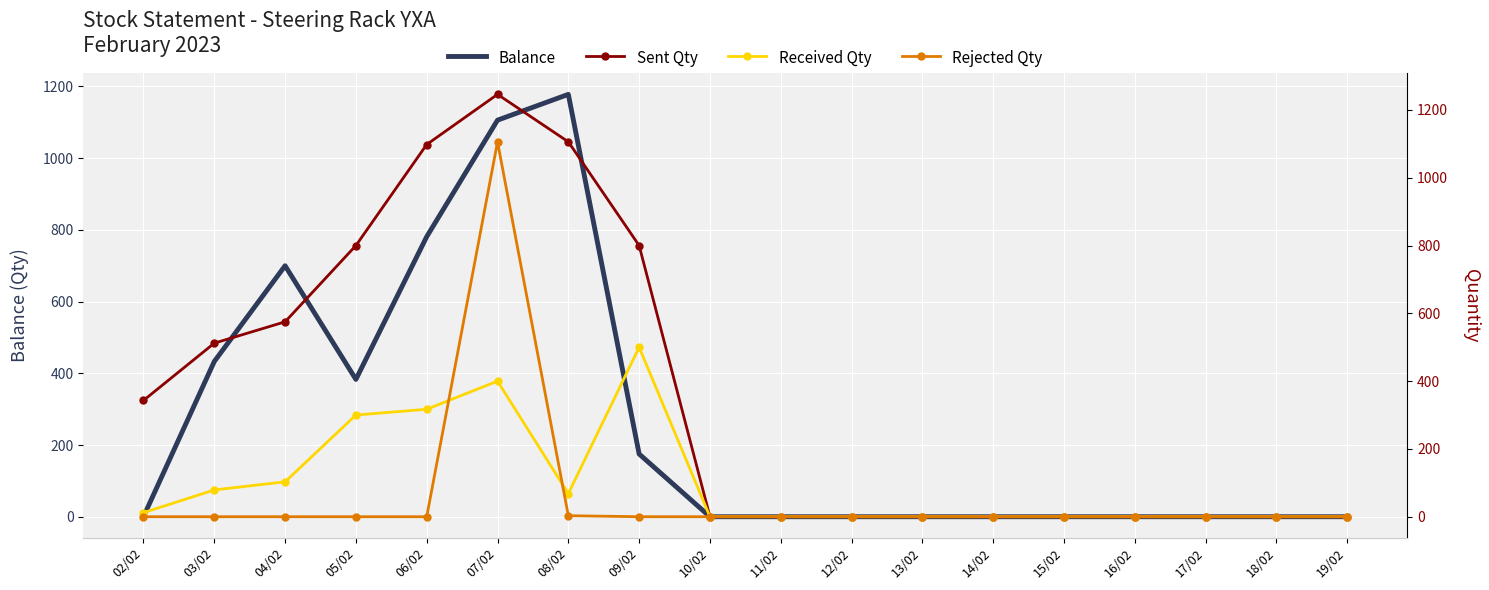

What are all the series names shown in the legend?

Balance, Sent Qty, Received Qty, Rejected Qty